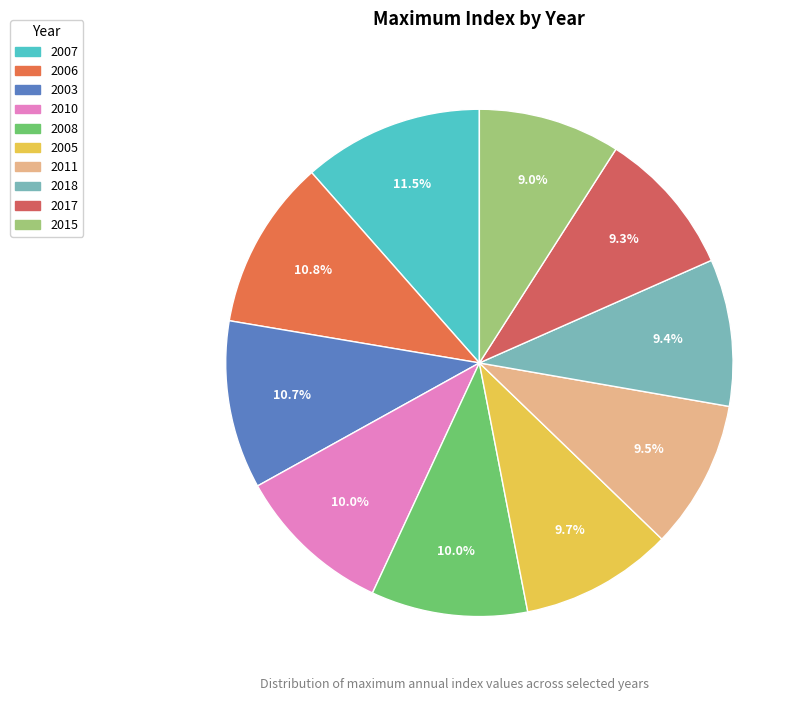

How many segments does this pie chart have?

10